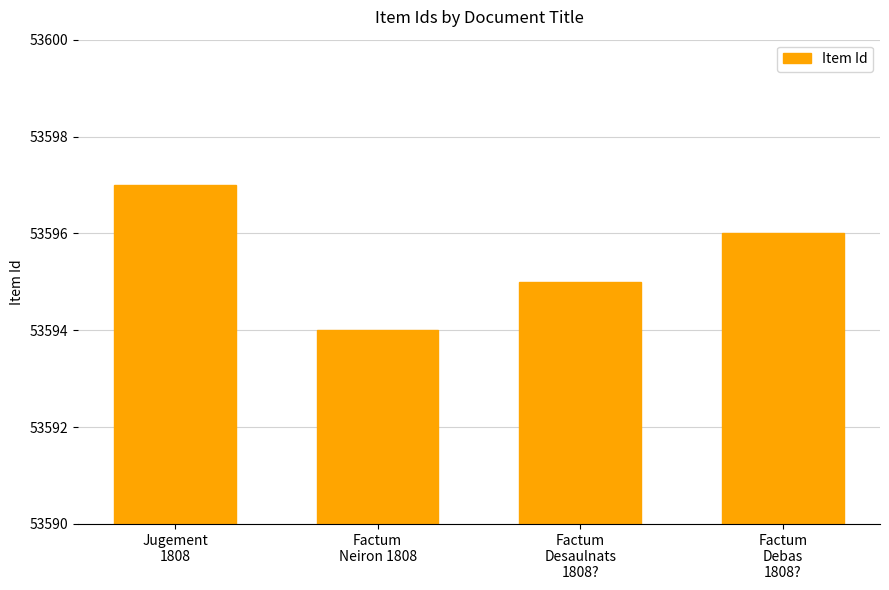

How many values are between 53595 and 53597?

3